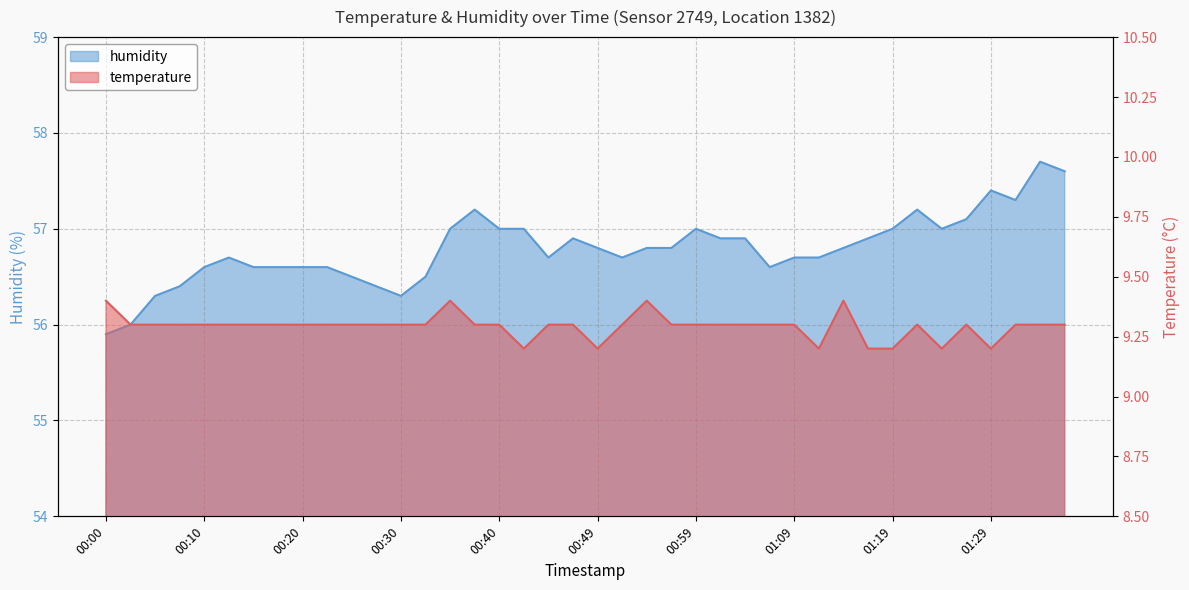

At which category is the sum across all series the highest?

01:34